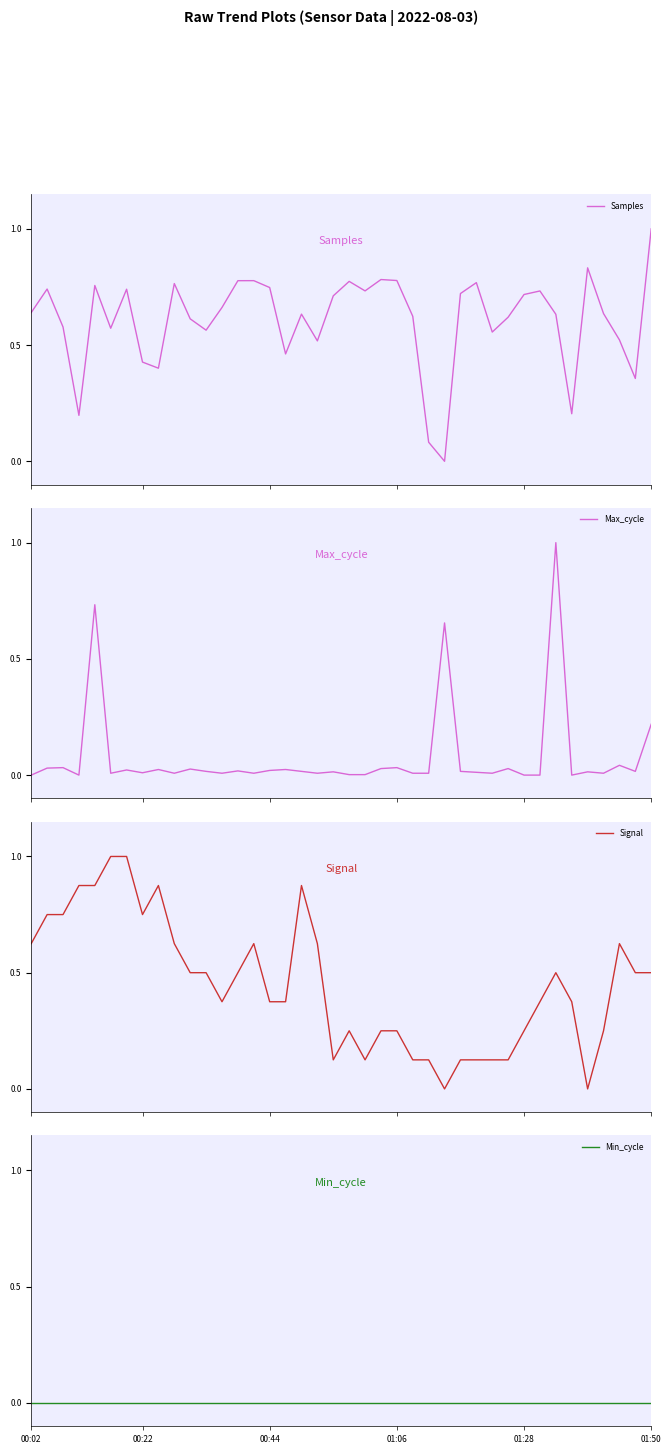

Between which two adjacent categories do Max_cycle and Signal first intersect?

25 and 26